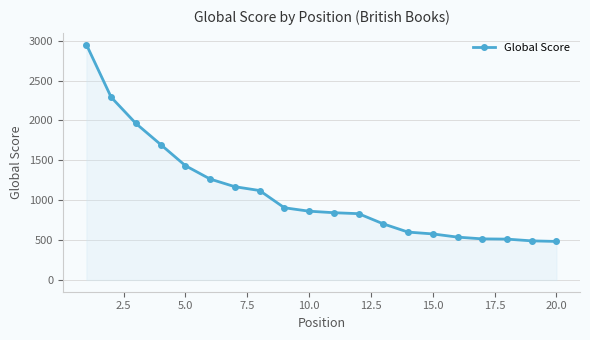

What is the smallest value displayed?

483